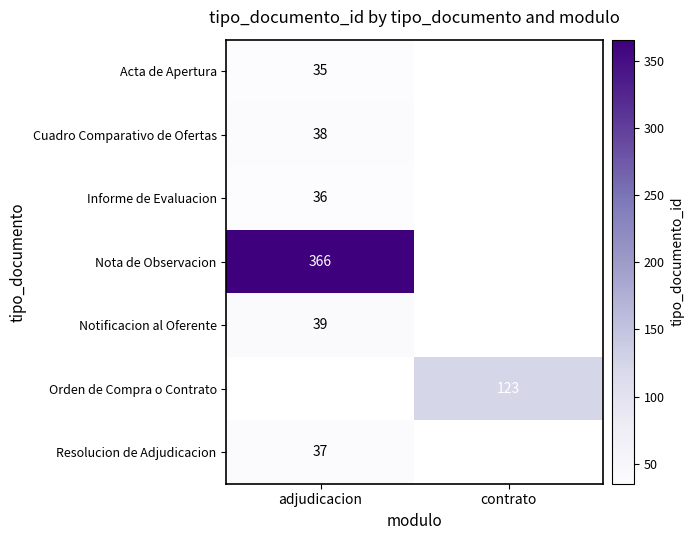

Is the value of Resolucion de Adjudicacion at adjudicacion greater than the value of Nota de Observacion at adjudicacion?

No